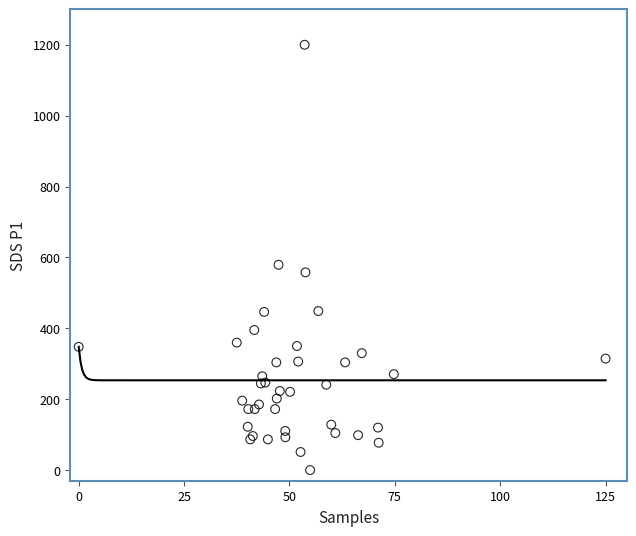

What Y value in the scatter plot is closest to 600?

579.2